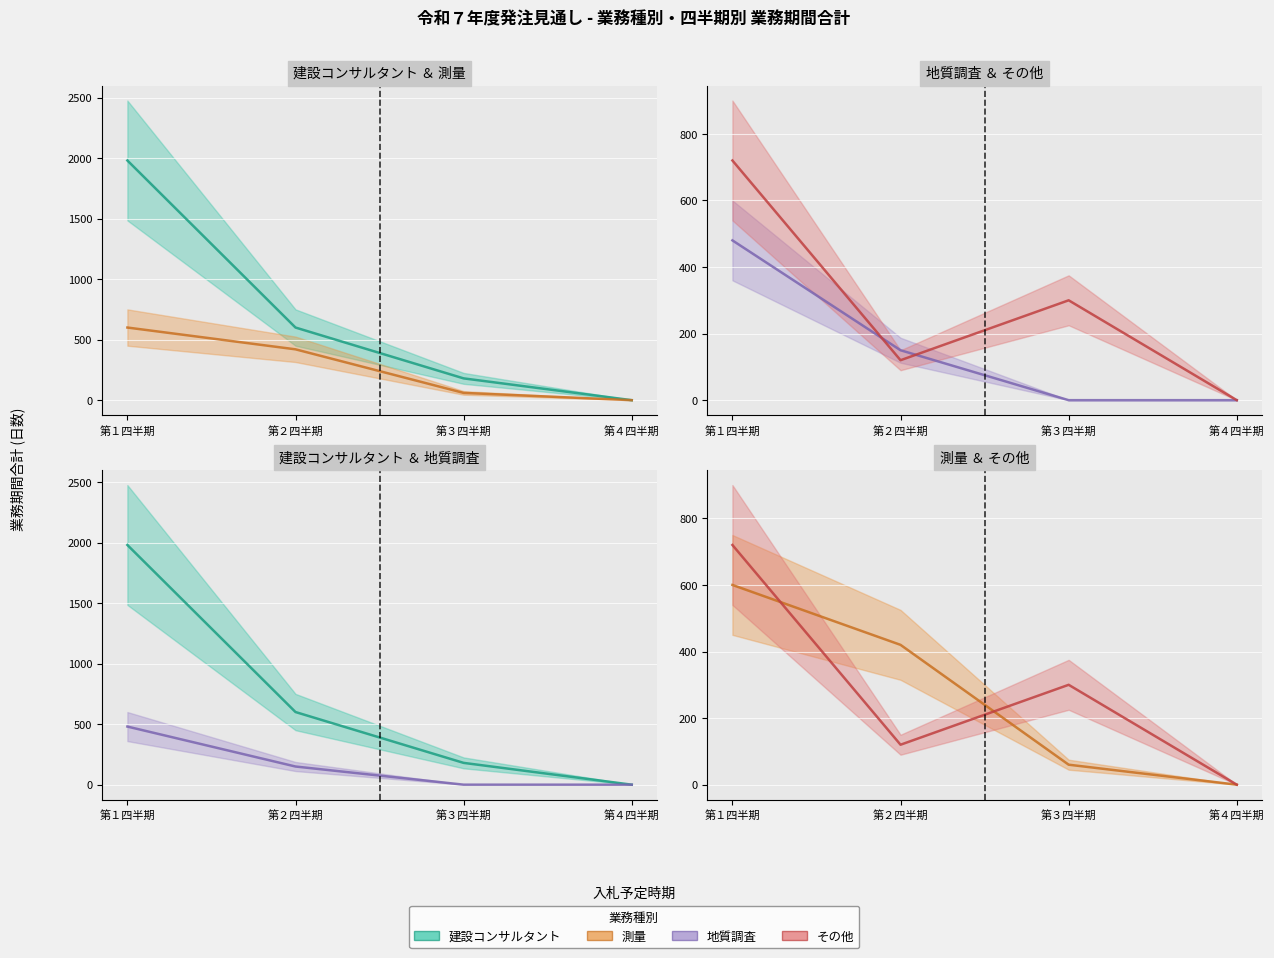

After their last crossing, which series has the higher values: その他 or 地質調査?

その他